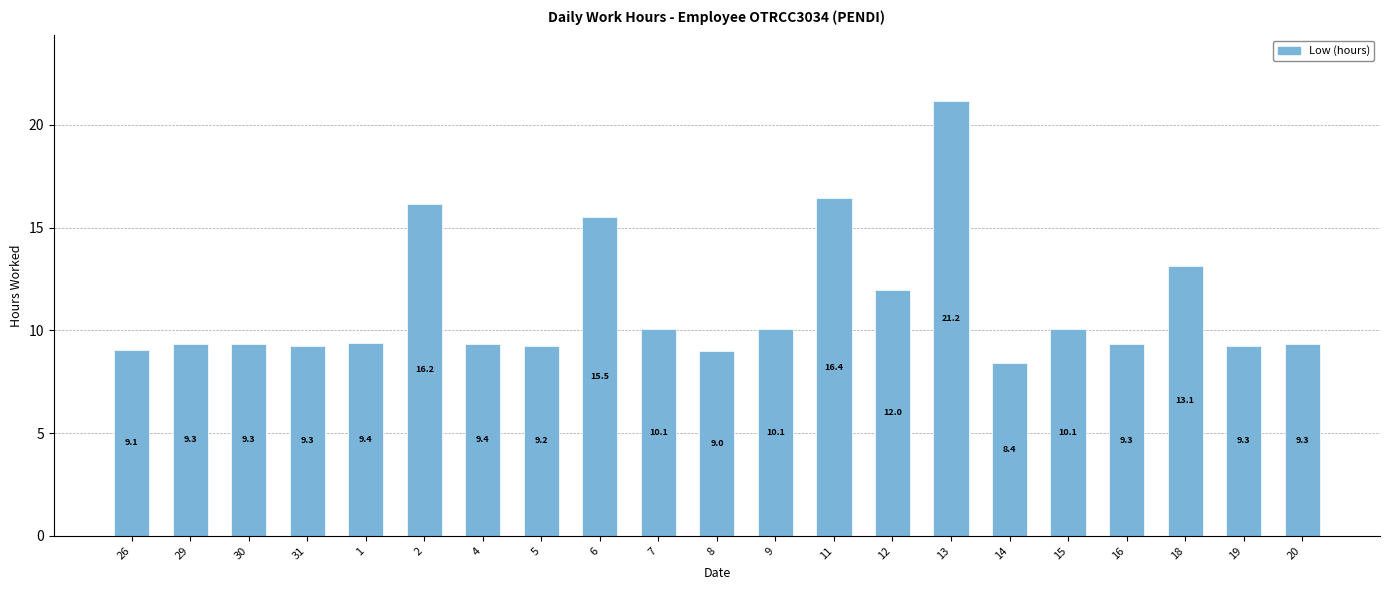

Is it true that the value at 2 is 5.8?

False